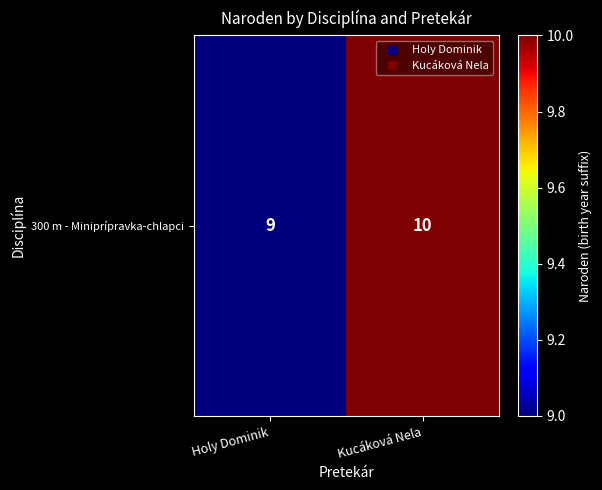

Reading left to right, what are all the values shown in this chart?

9	10